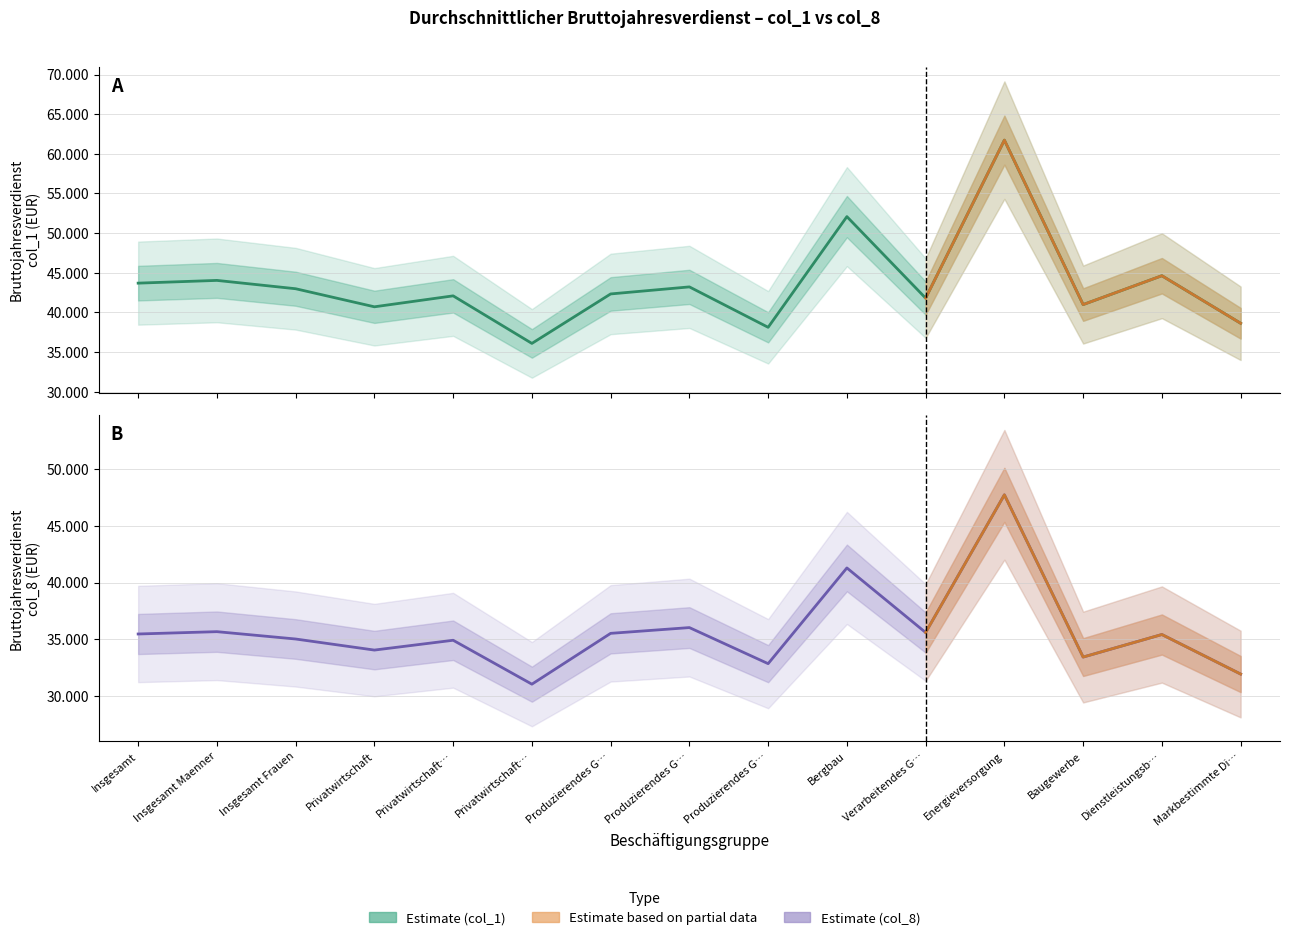

How many values in the col_1_values series are below 42324?

7